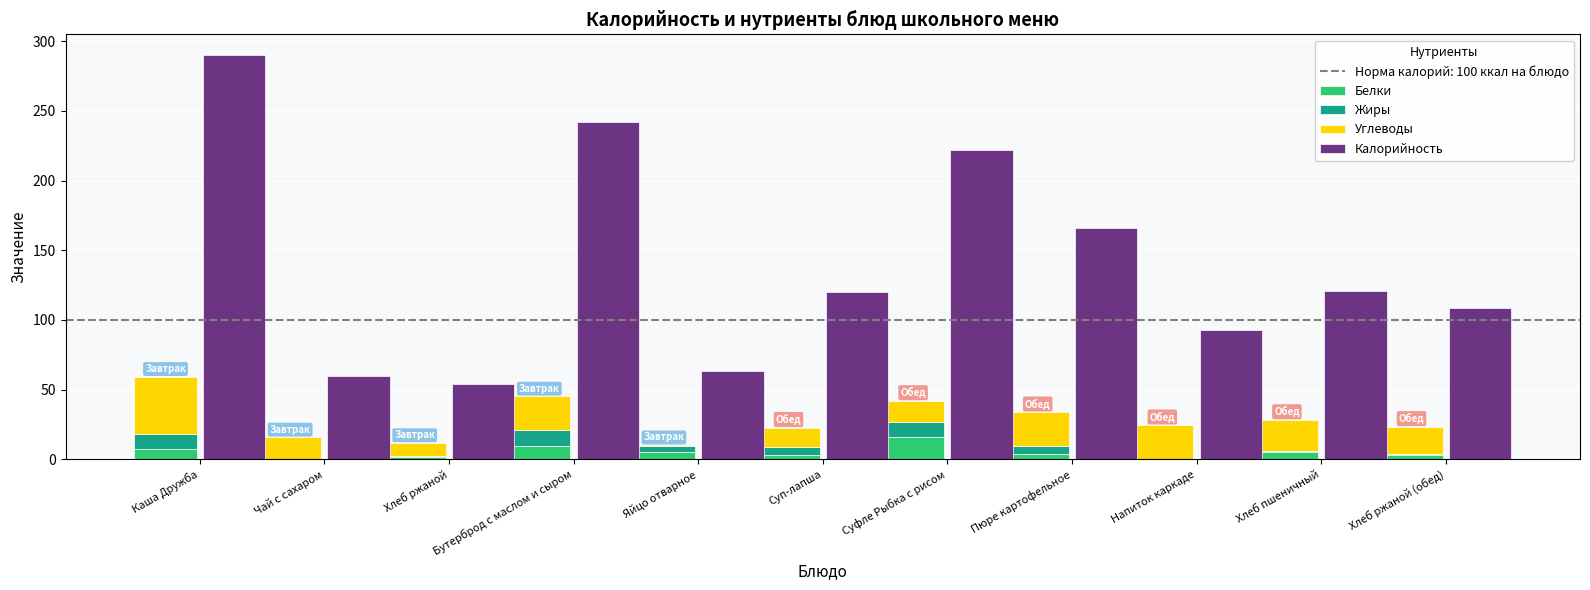

At Чай с сахаром, list the series in order from largest to smallest.

Калорийность, Углеводы, Белки, Жиры